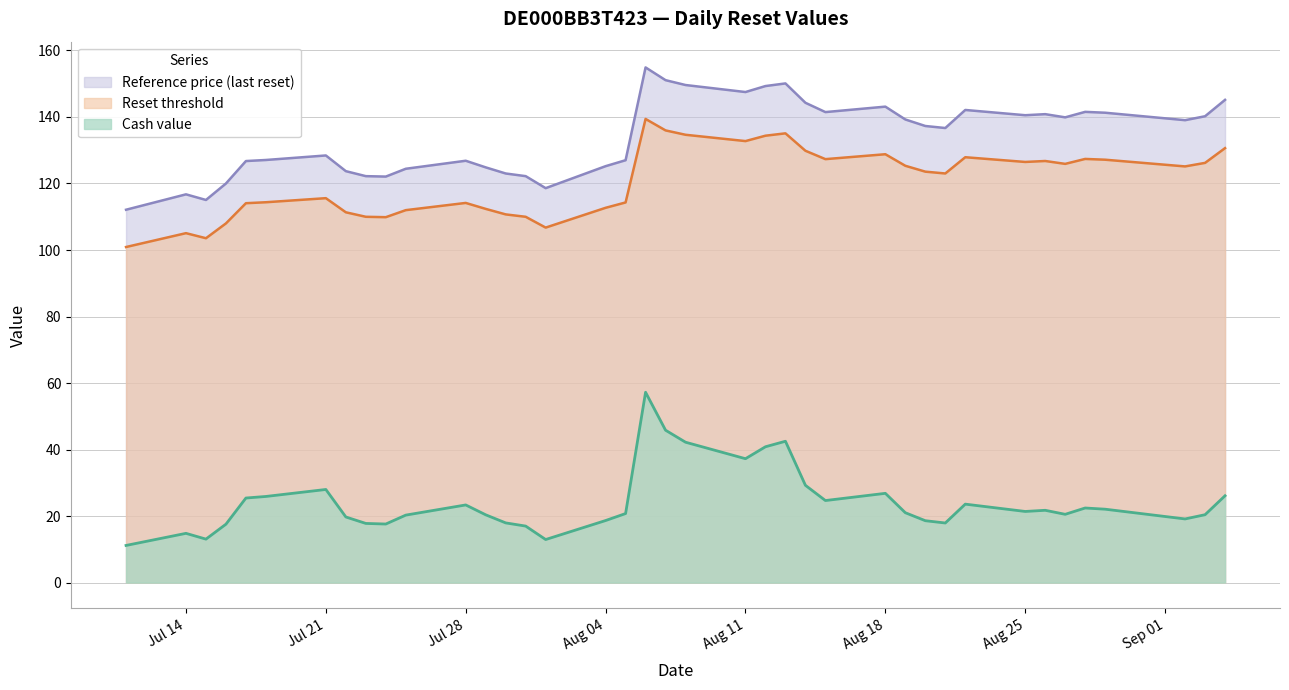

What is the difference between the maximum and second lowest values in the Cash value series?

44.3